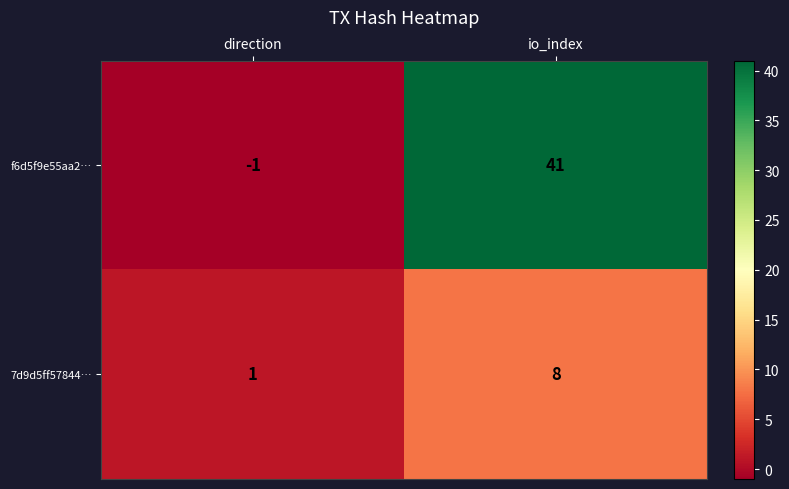

Count the number of data series in this chart.

2